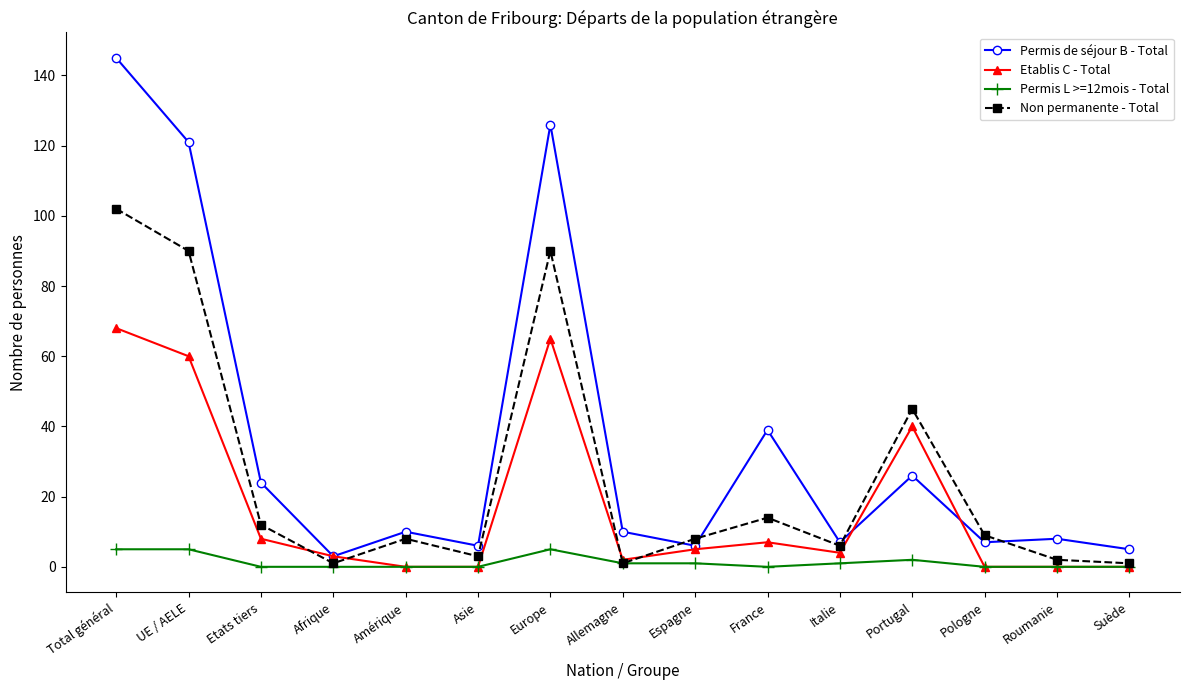

Which series has the largest total across all categories?

Permis de séjour B - Total